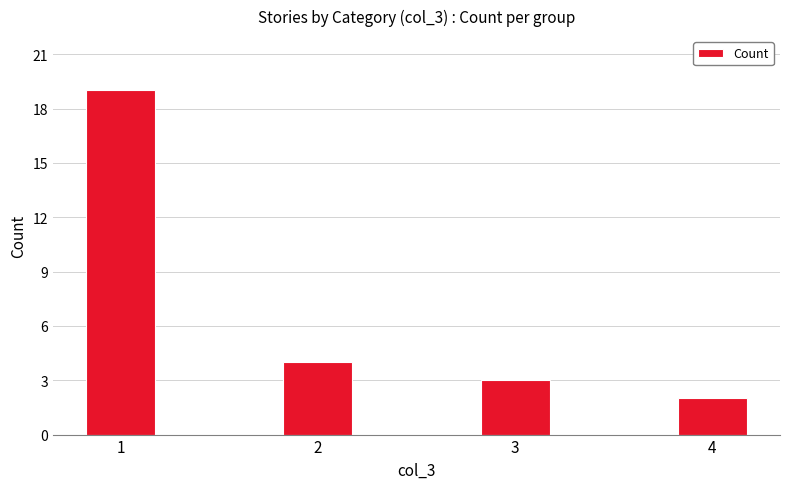

What is the greatest value displayed?

19